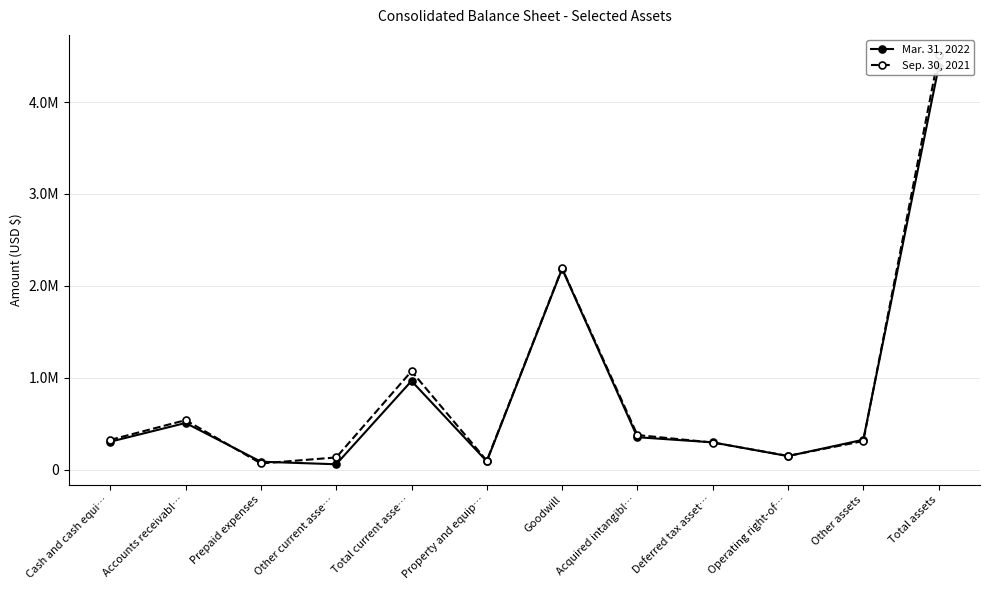

How many times do Mar. 31, 2022 and Sep. 30, 2021 cross each other?

6